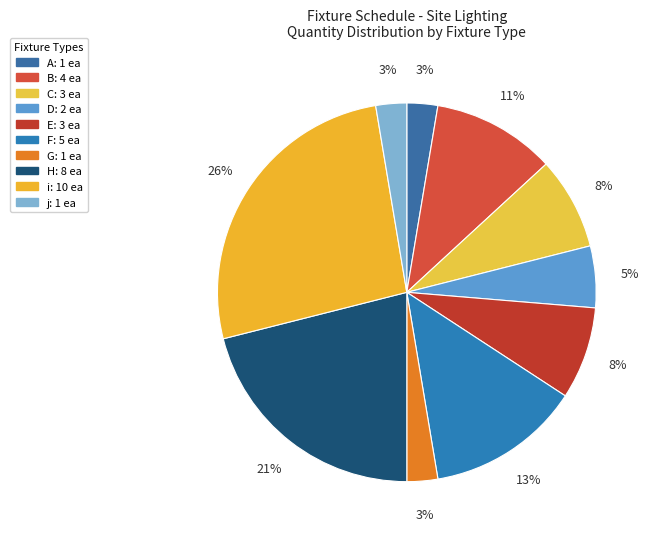

Is there a majority slice in this chart?

No